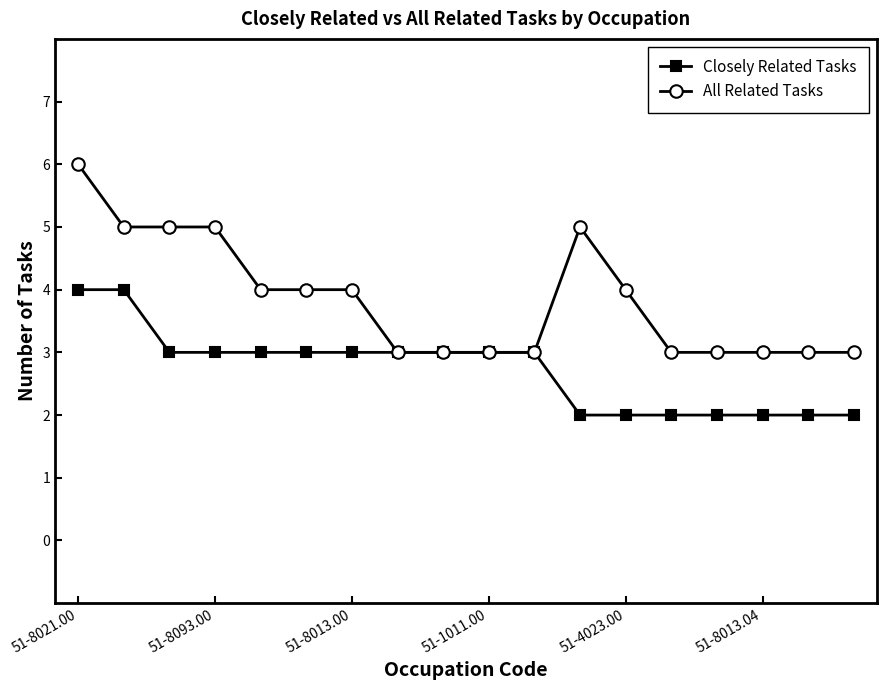

Rank the series by their maximum value, from highest to lowest.

All Related Tasks, Closely Related Tasks